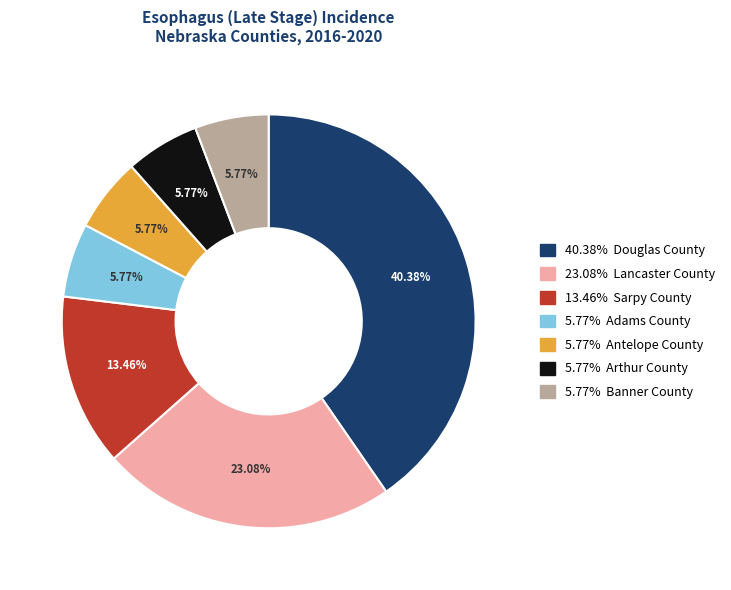

Count the number of slices in the pie.

7